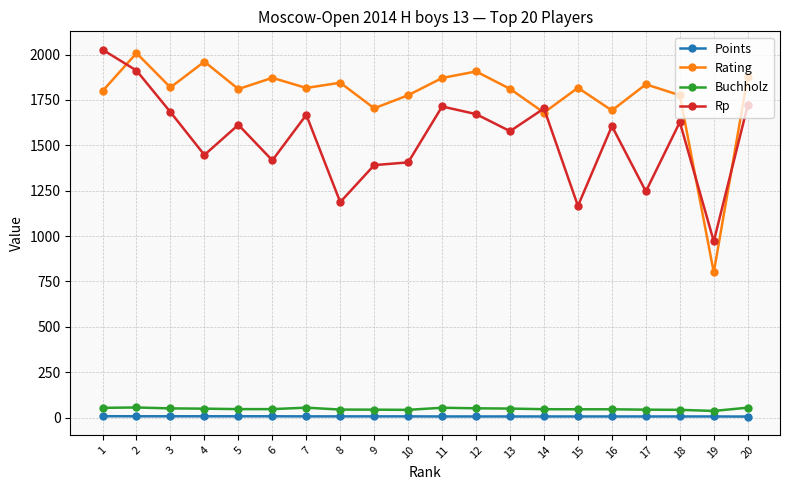

Where is Rp nearest to the value 1499?

4